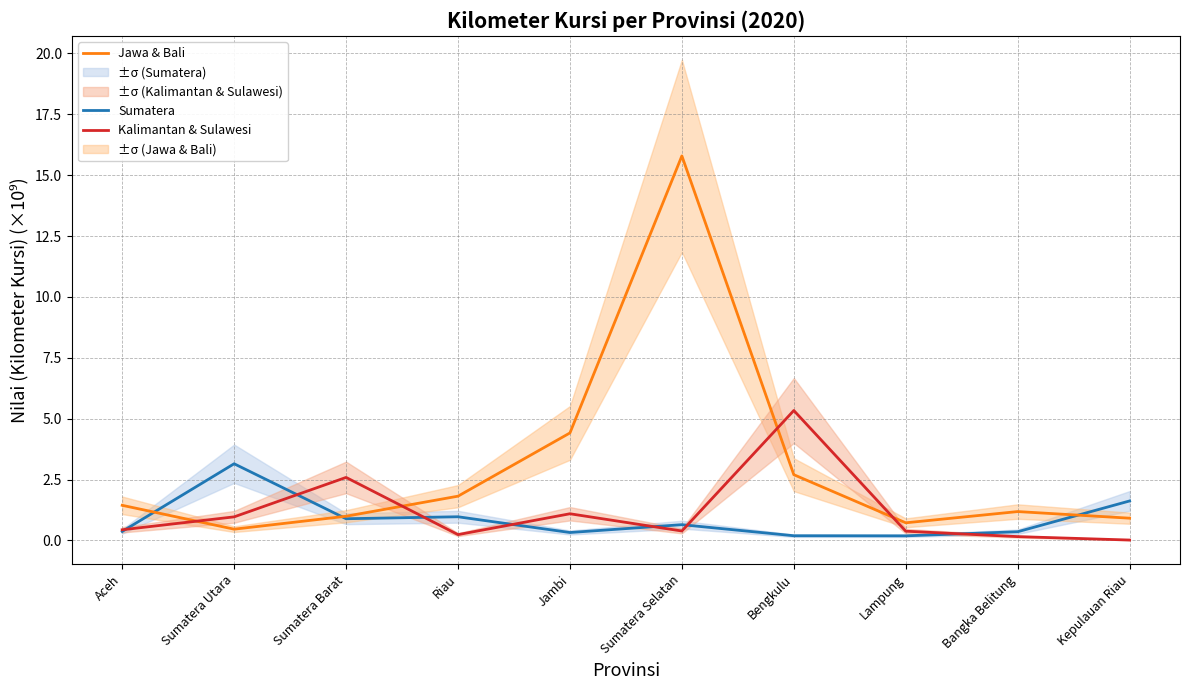

In Jawa & Bali, how many points are higher than both neighbors (excluding endpoints)?

2